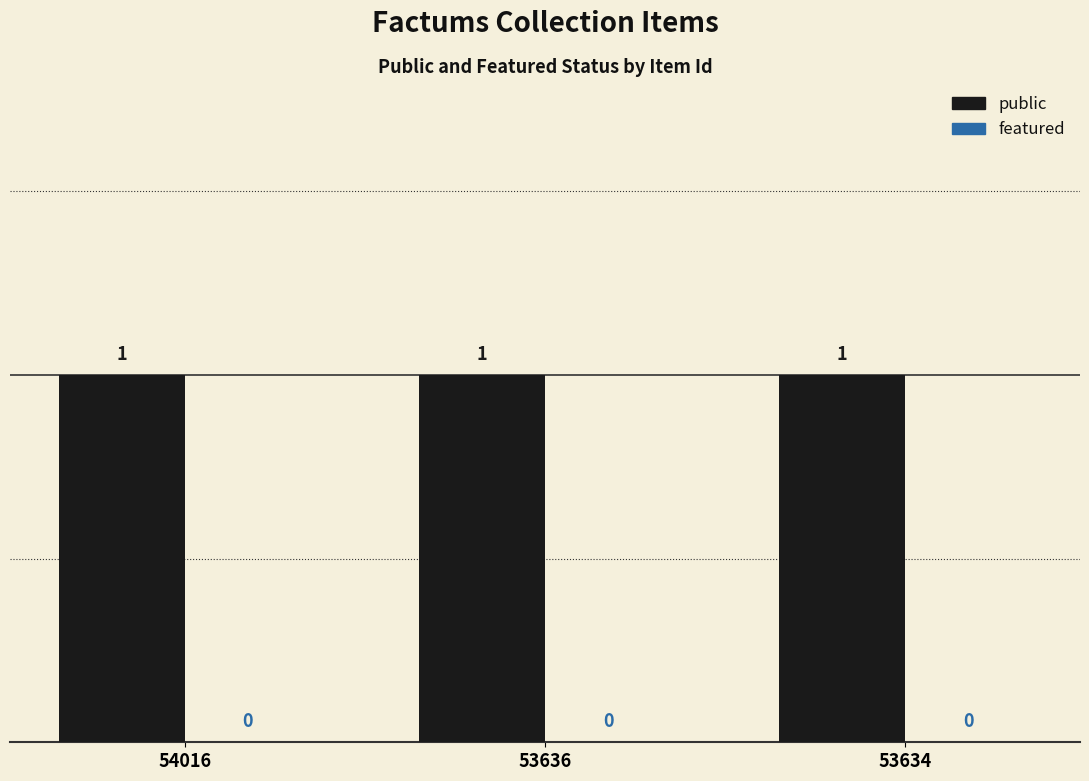

The value of featured at 53634 is 0. True or false?

True